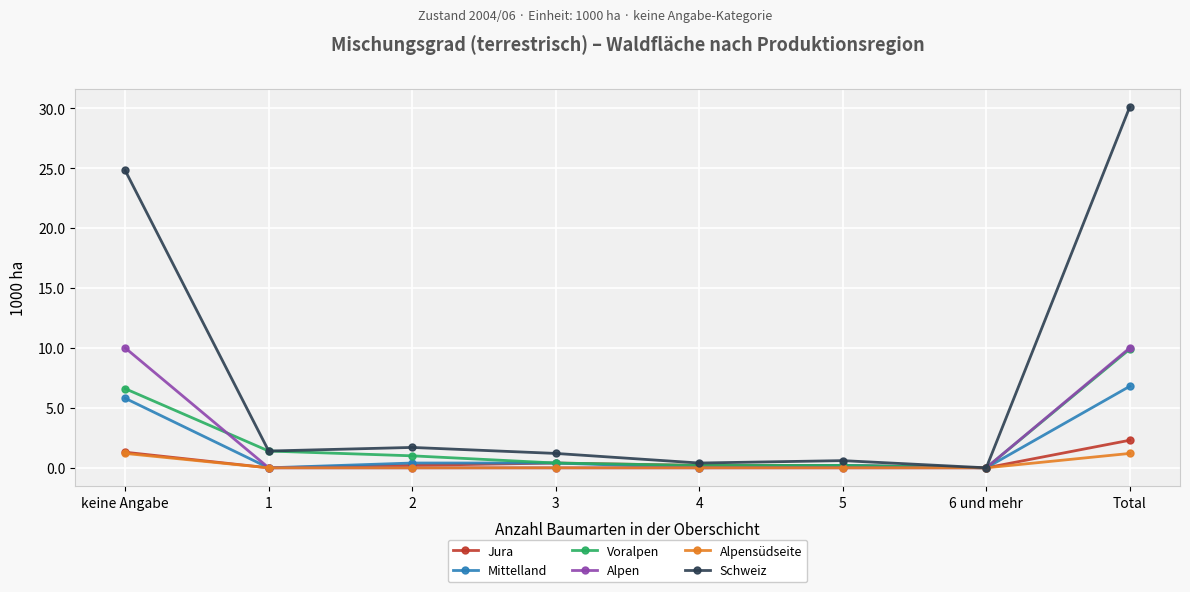

Is the value of Mittelland at 6 und mehr greater than the value of Voralpen at Total?

No